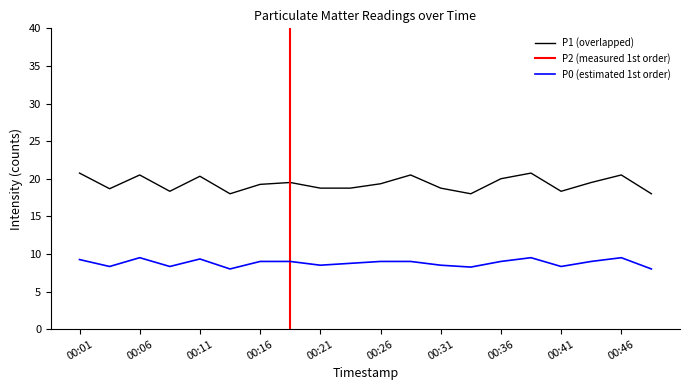

True or false: P1 and P0 intersect in this chart.

False